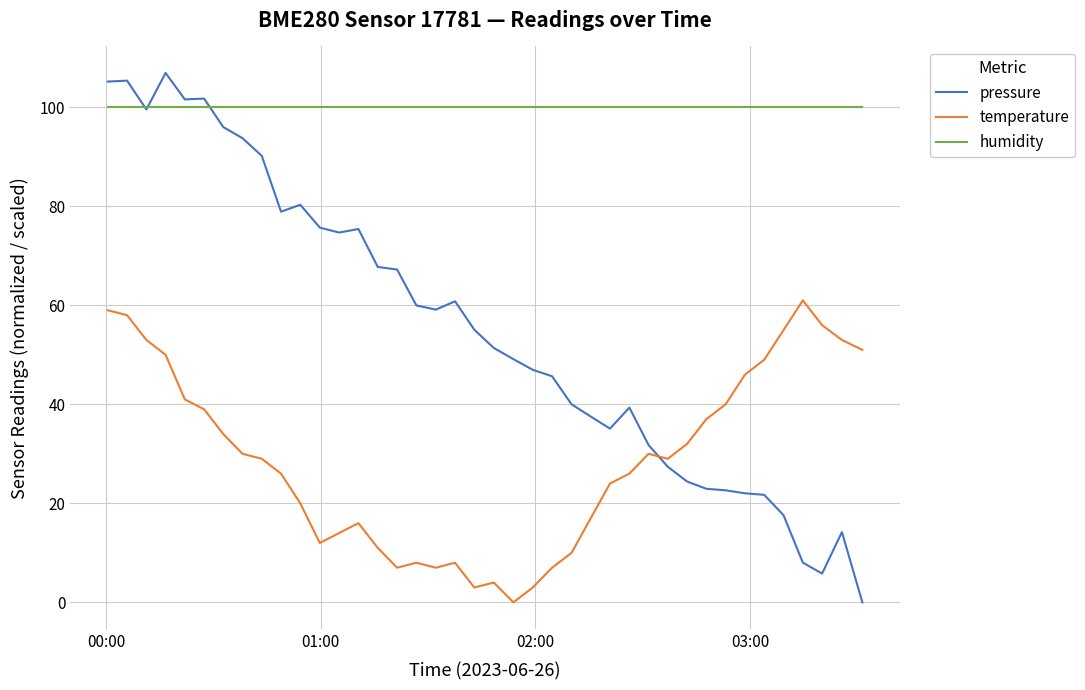

Which series has the widest spread of values?

pressure